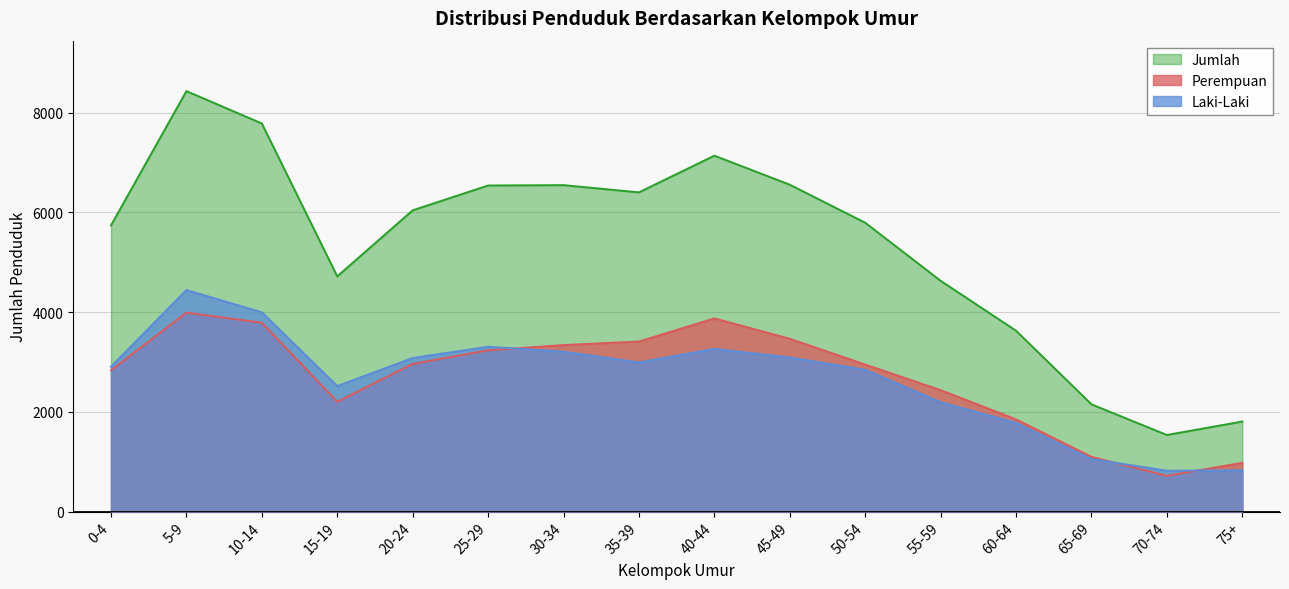

What is the label of the 15th point from the right?

5-9